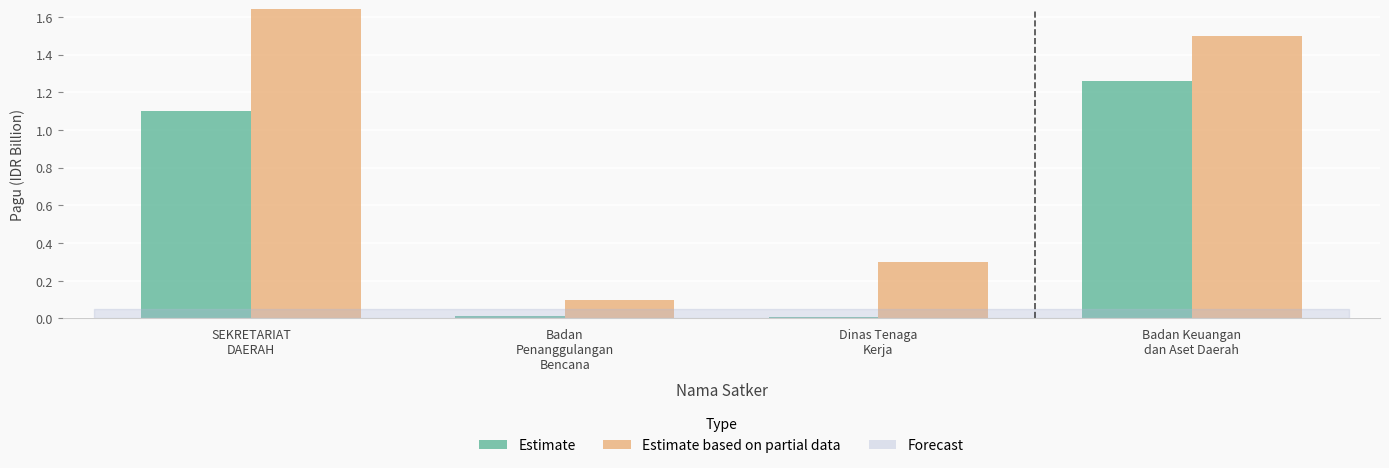

How many series are shown in this chart?

2